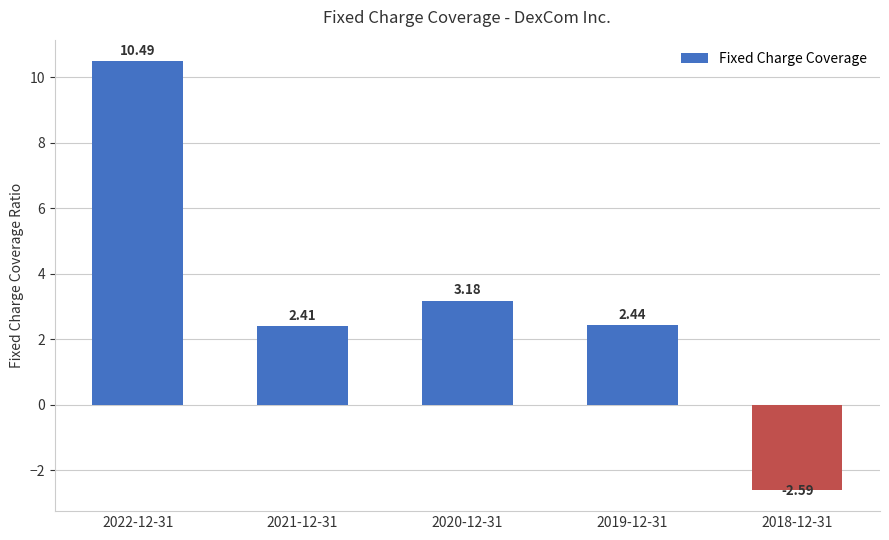

What is the maximum value shown in the chart?

10.5